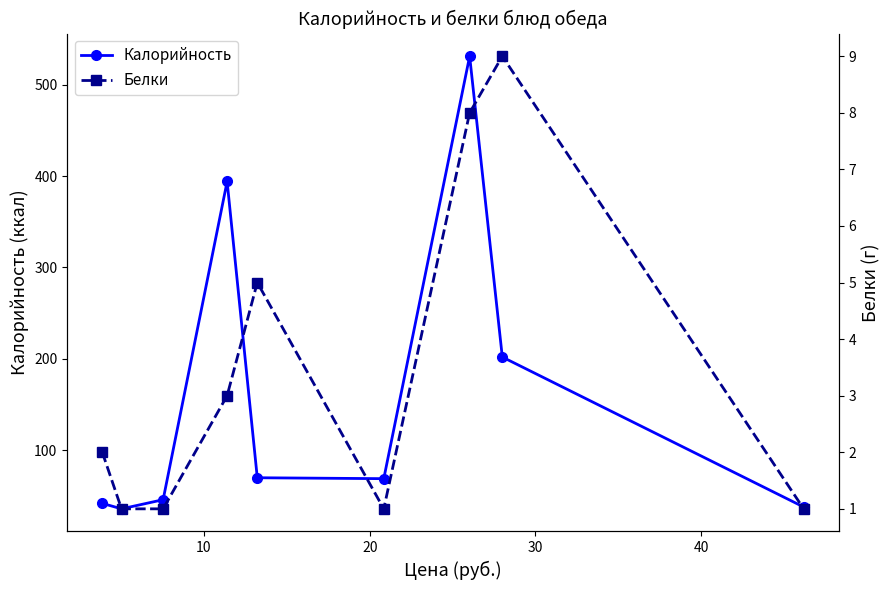

What is the sum of all Калорийность values?

1428